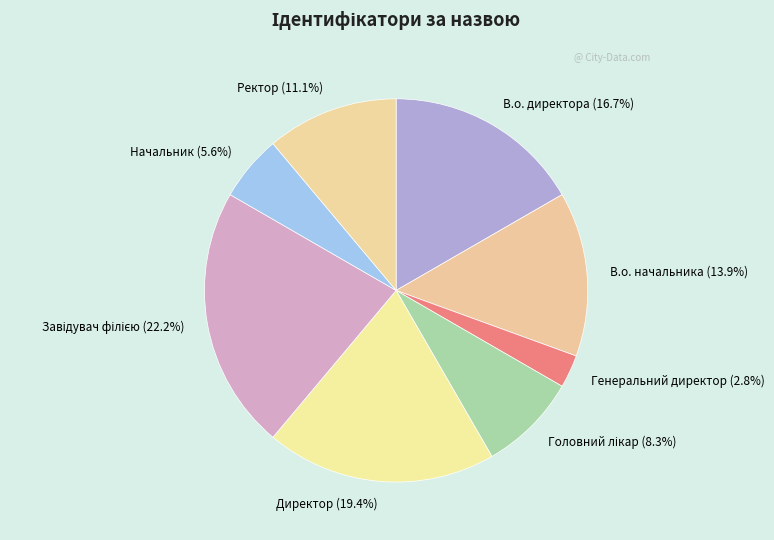

Approximately how many times larger is the value at В.о. директора compared to Генеральний директор?

6.0